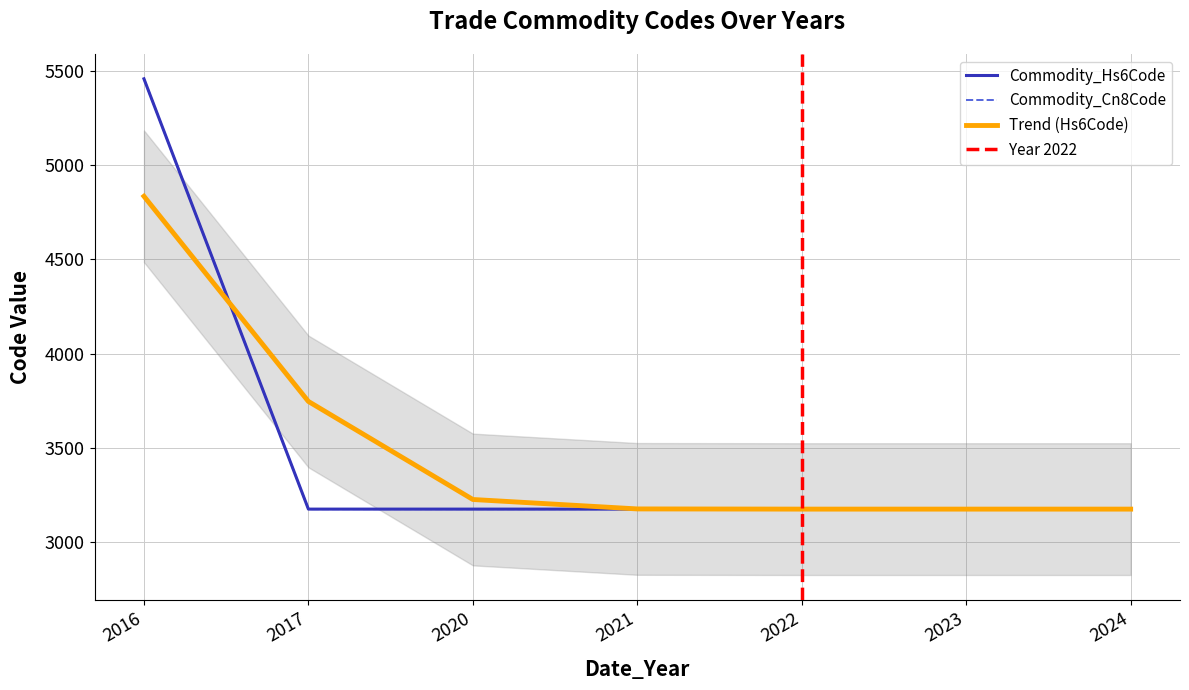

What is the total value across all series at 2022?

6346.8